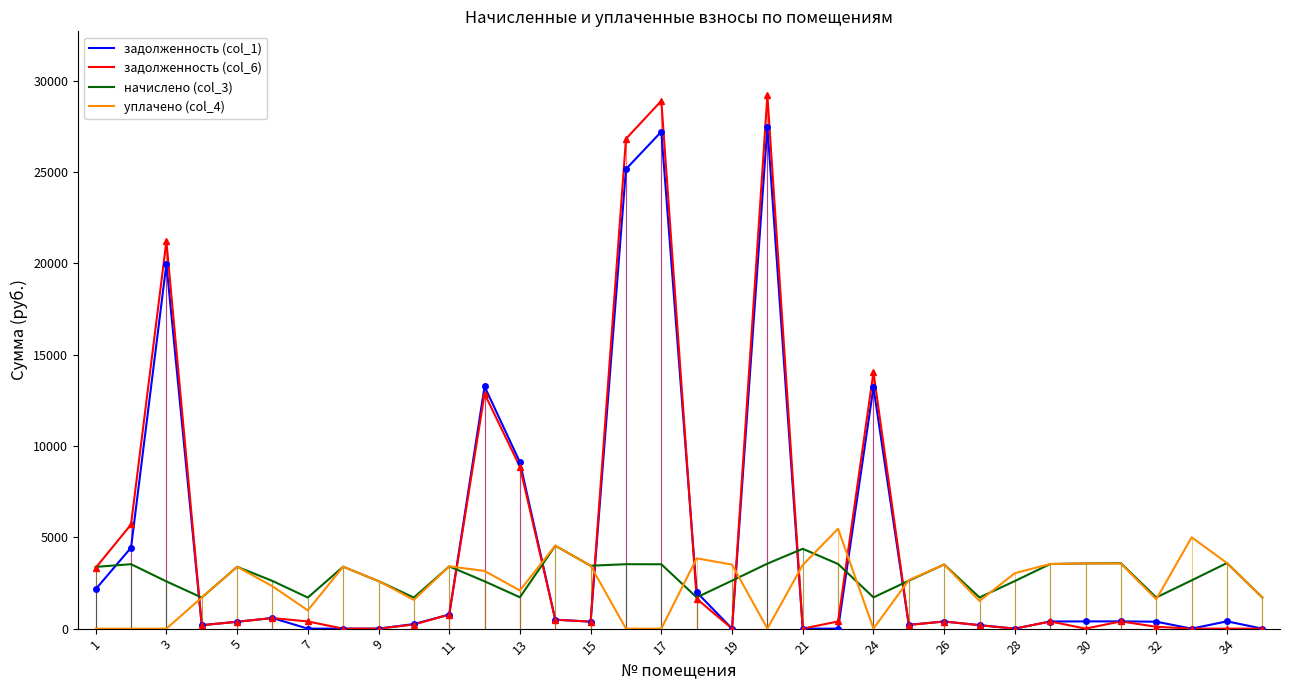

List the series in order of their peak value, highest first.

задолженность (col_6), задолженность (col_1), уплачено (col_4), начислено (col_3)